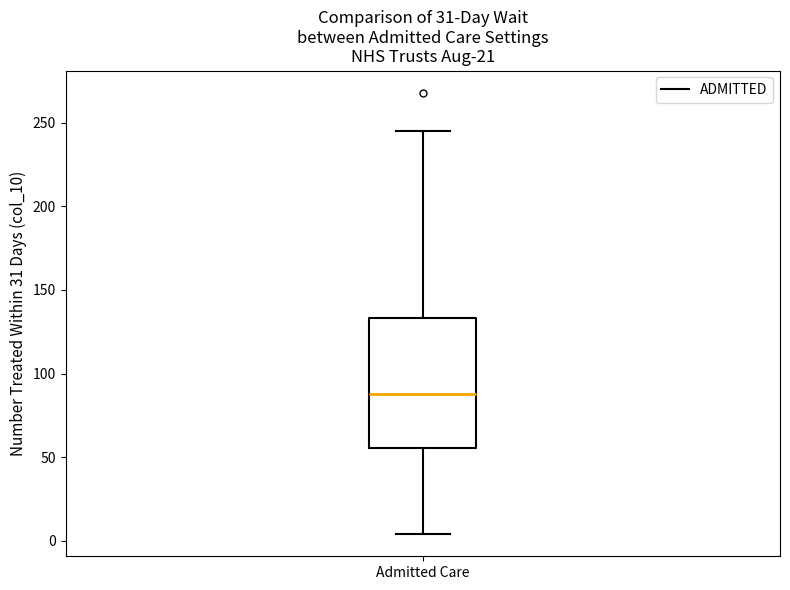

Transcribe this box plot: give where the median line is, the range the box spans, and where the two whiskers end, as read against the y-axis. The values are not printed on the chart, so give them approximately, as read against the axis.

median 90, box 55 to 135, whiskers 5 to 245